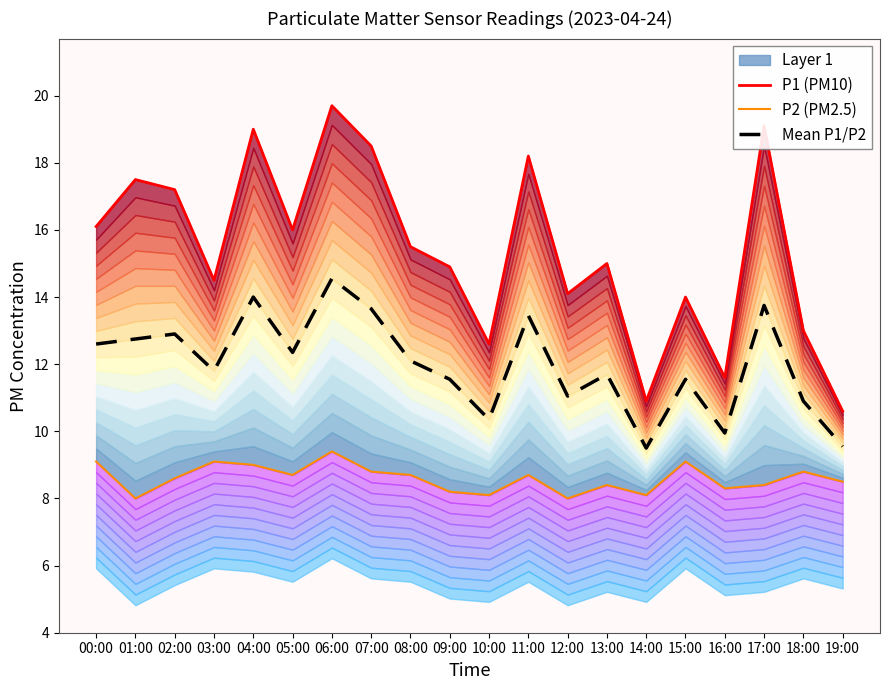

List the labels in order of P1 (PM10) value, smallest first.

19:00, 14:00, 16:00, 10:00, 18:00, 15:00, 12:00, 03:00, 09:00, 13:00, 08:00, 05:00, 00:00, 02:00, 01:00, 11:00, 07:00, 04:00, 17:00, 06:00